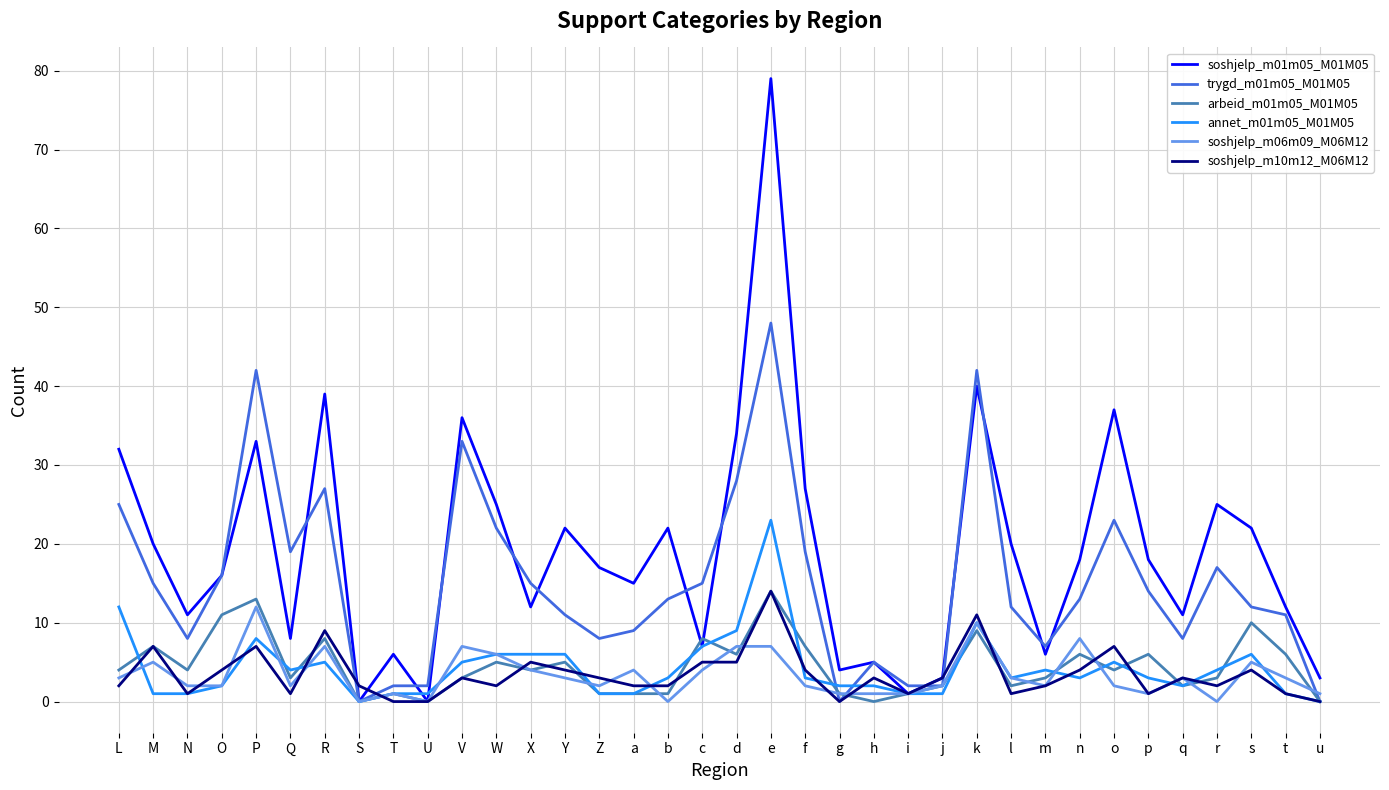

Is the value of annet_m01m05_M01M05 at Y greater than the value of trygd_m01m05_M01M05 at O?

No